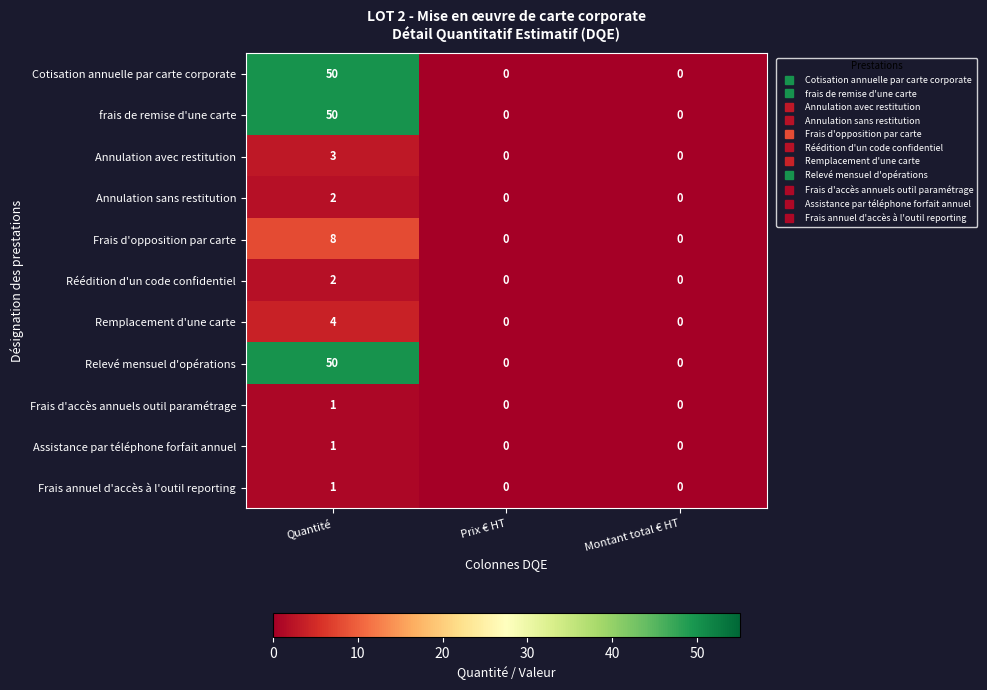

What is the difference between the highest and lowest values at Quantité?

49